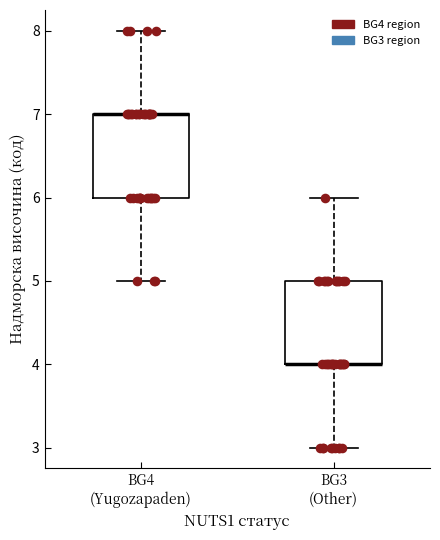

Reading left to right, transcribe this box plot: for each box, give where its median line is, the range the box spans, and where its two whiskers end, as read against the y-axis. The values are not printed on the chart, so give them approximately, as read against the axis.

BG4 (Yugozapaden): median 7 (drawn on the box's upper edge), box 6 to 7, whiskers 5 to 8
BG3 (Other): median 4 (drawn on the box's lower edge), box 4 to 5, whiskers 3 to 6